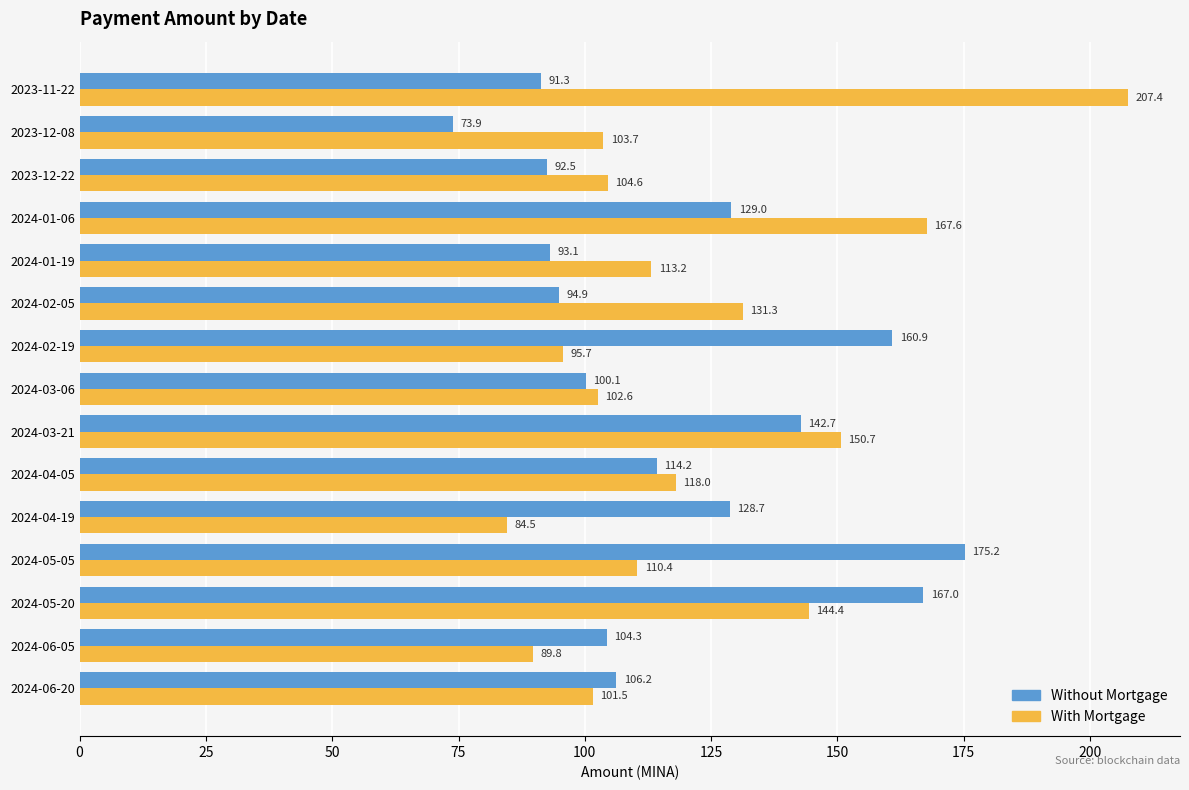

What is the sum of all With Mortgage values?

1825.2